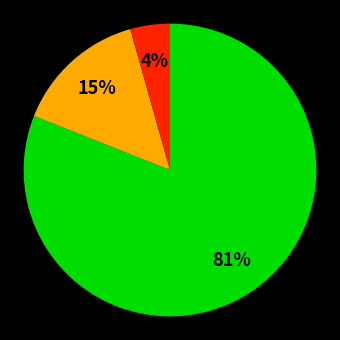

Count the number of slices in the pie.

3